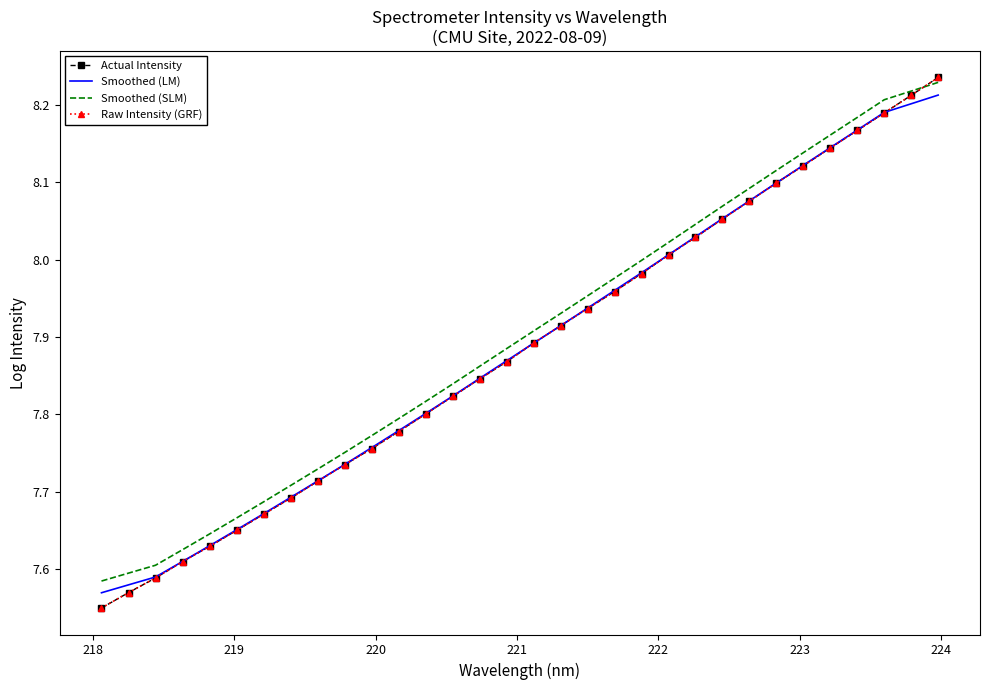

How many series are shown in this chart?

4